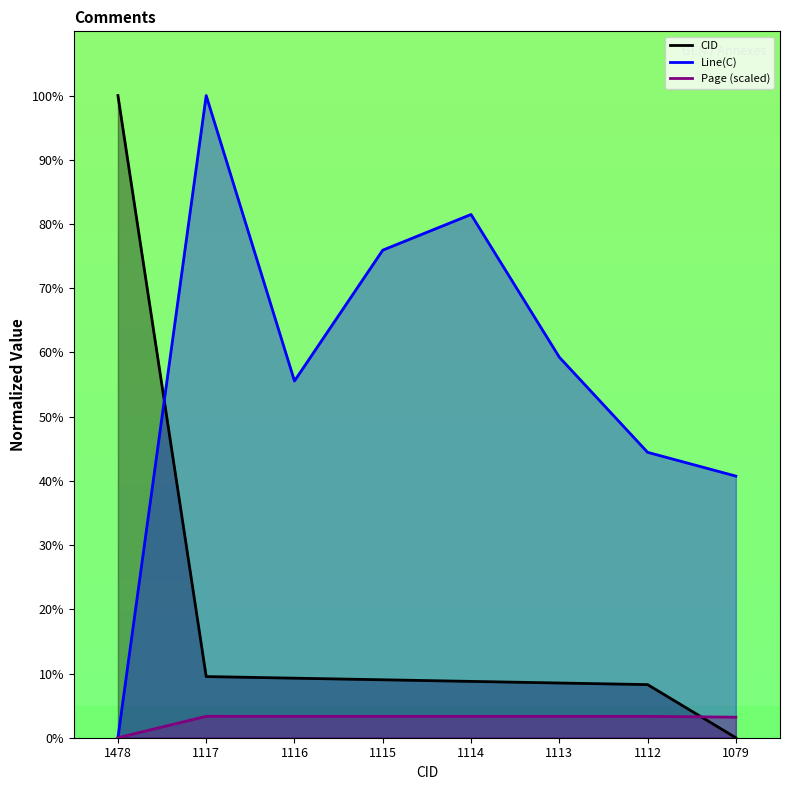

Which series has the largest total across all categories?

Line(C)